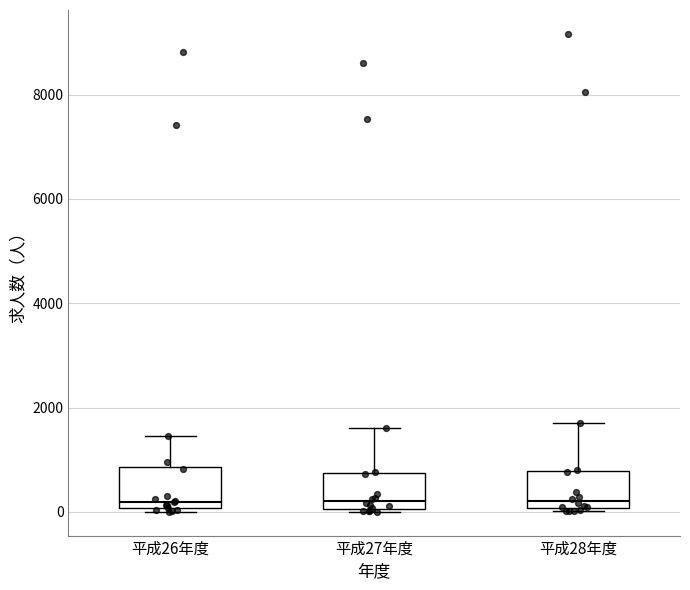

Where does the upper whisker of the box for 平成27年度 end on the y-axis? The values are not printed on the chart, so give them approximately, as read against the axis.

1600